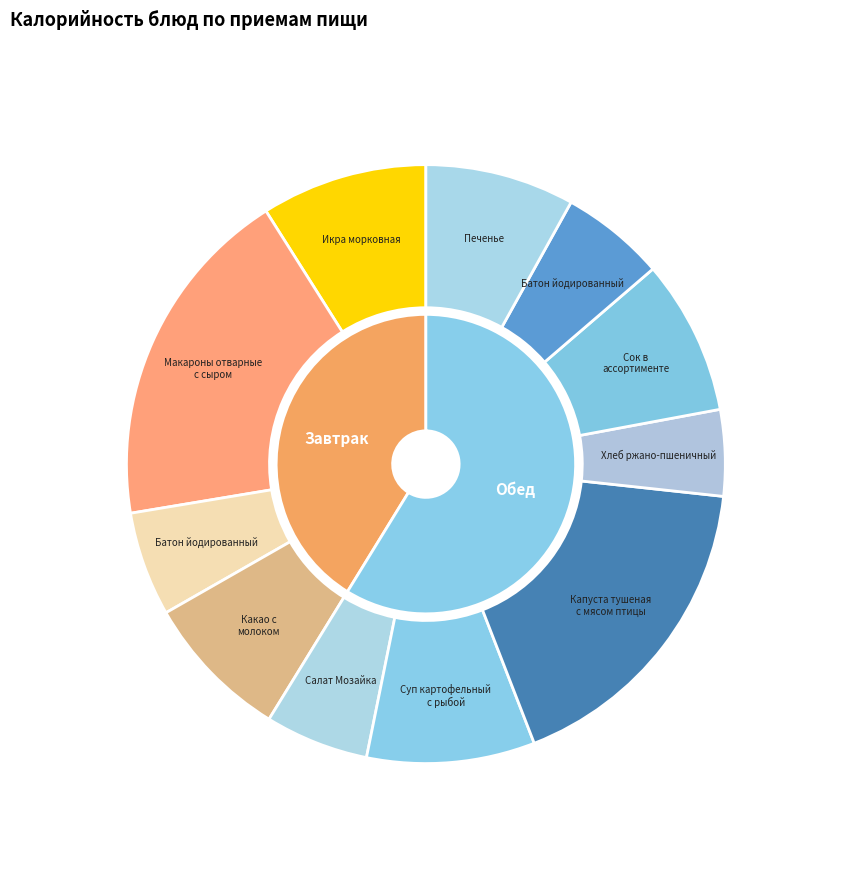

Do Какао с молоком and Хлеб ржано-пшеничный together represent more than half of the pie?

No